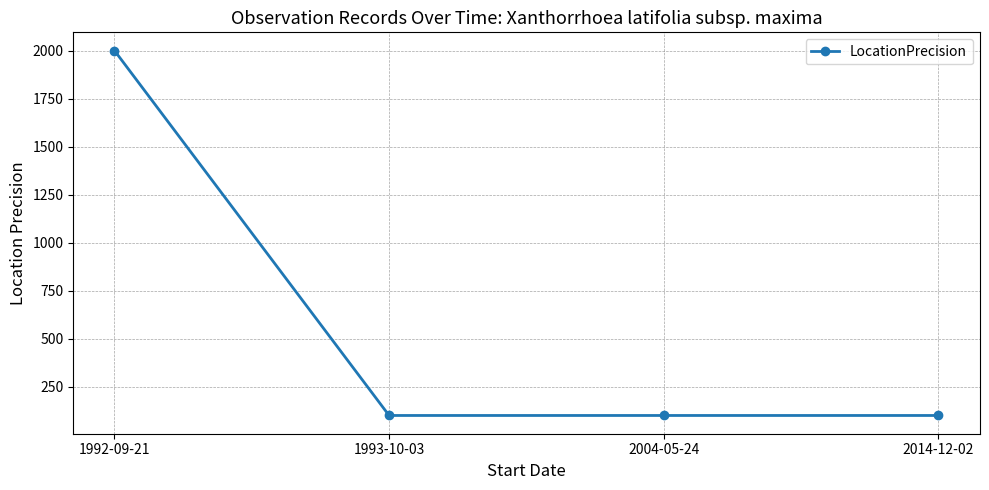

True or false: the data has more than 1 interior local peaks.

False